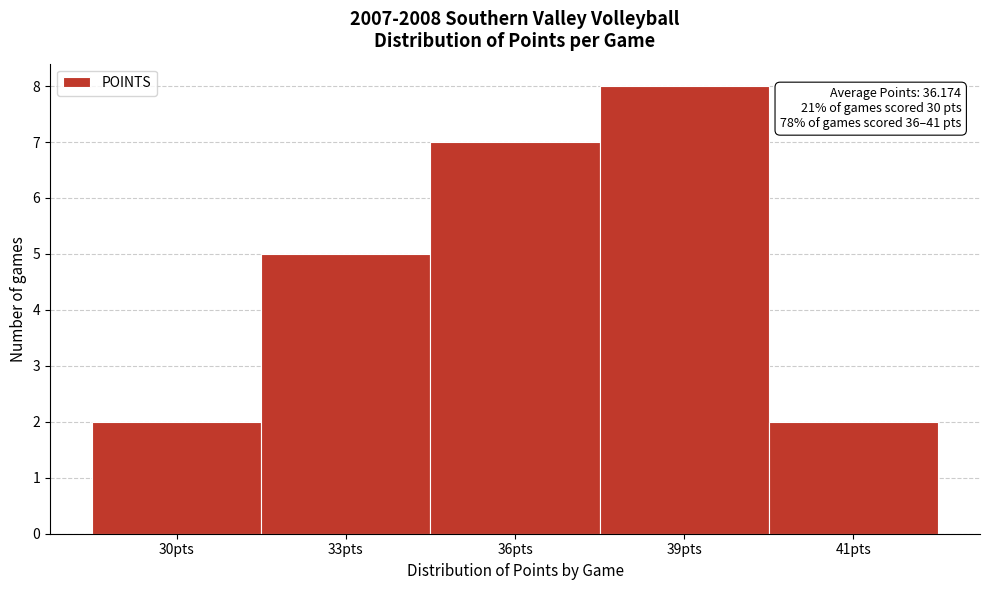

Reading right to left, what are all the values shown in this chart?

41pts=2	39pts=8	36pts=7	33pts=5	30pts=2